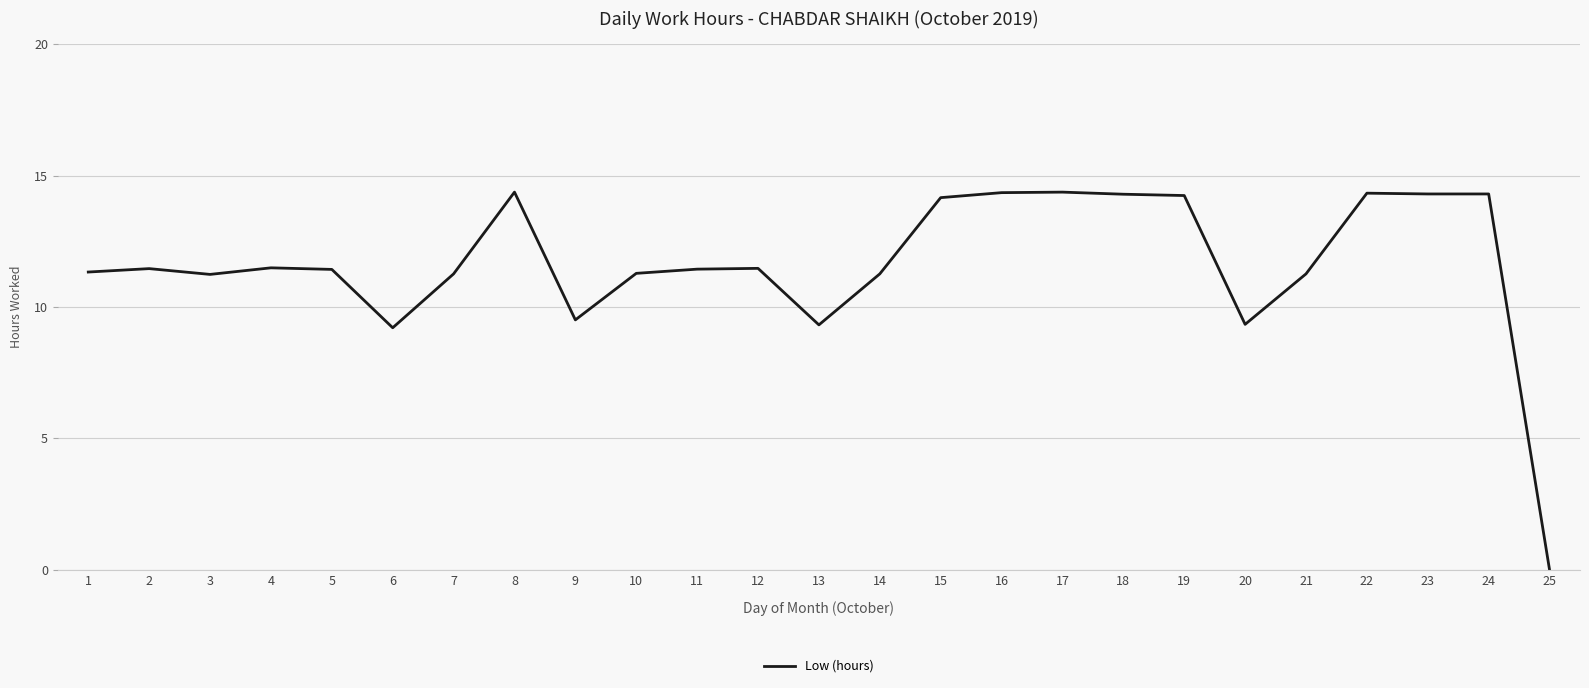

Is it true that the value at 18 is 4.9?

False